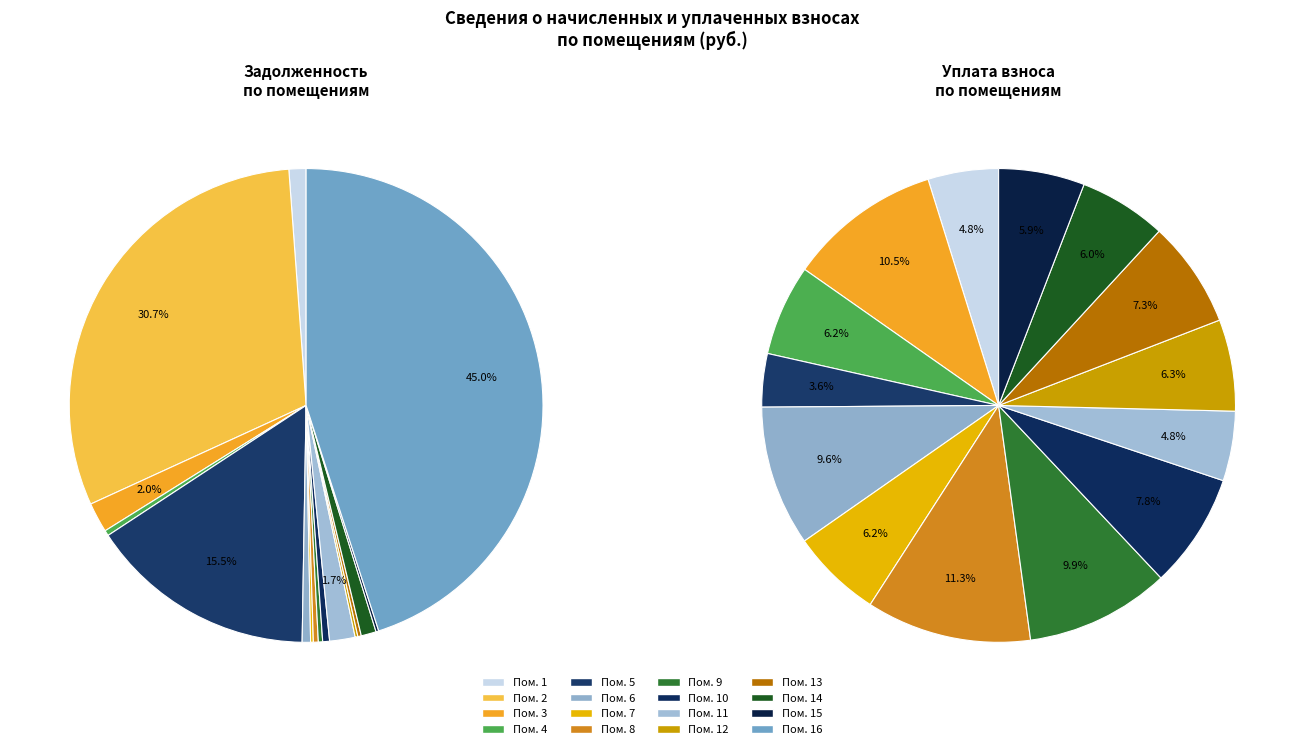

What percentage is the 14 slice, to the nearest percent?

1%